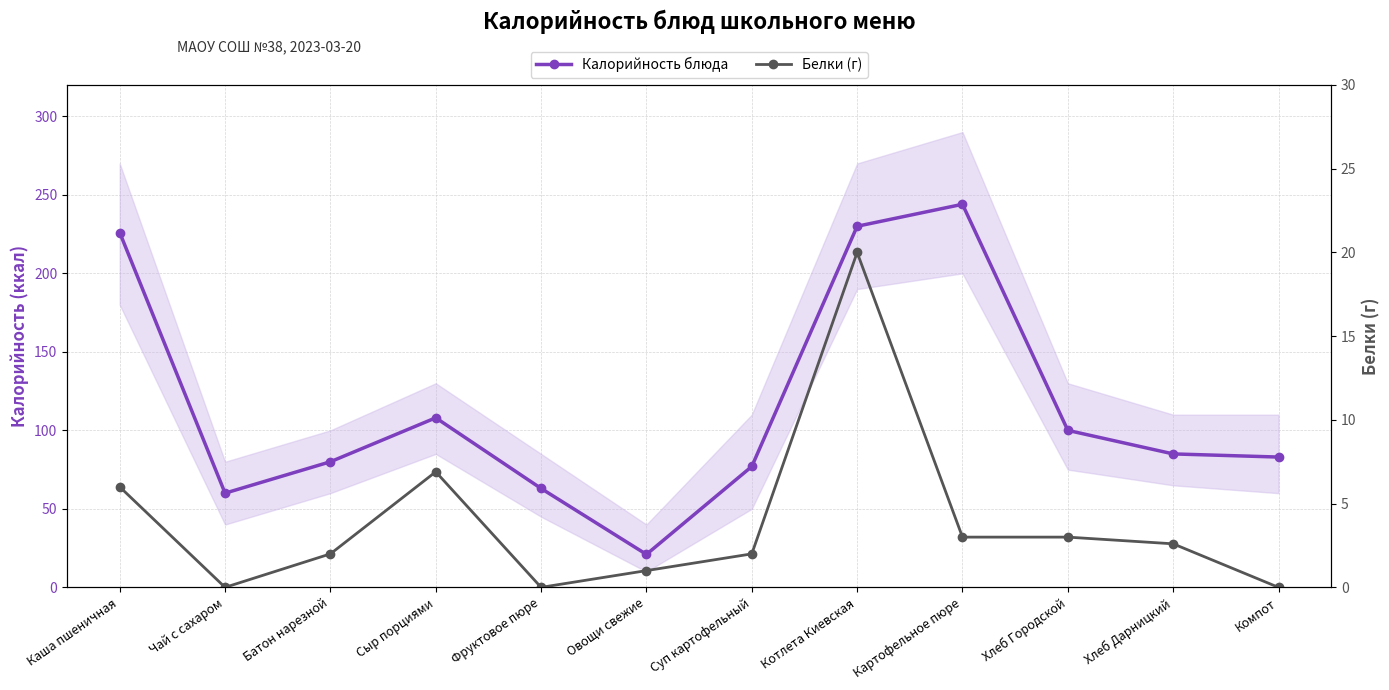

Which series has the largest total across all categories?

Калорийность блюда